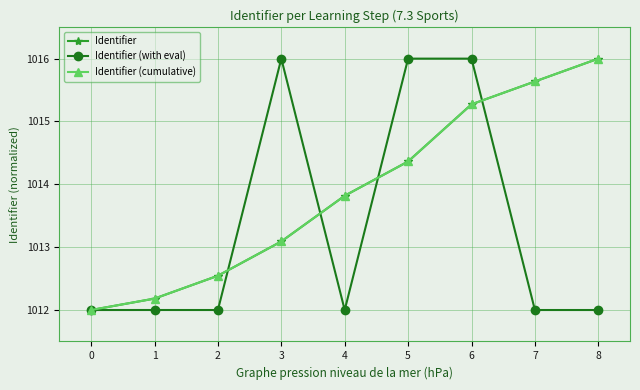

Does the chart have visible grid lines?

Yes